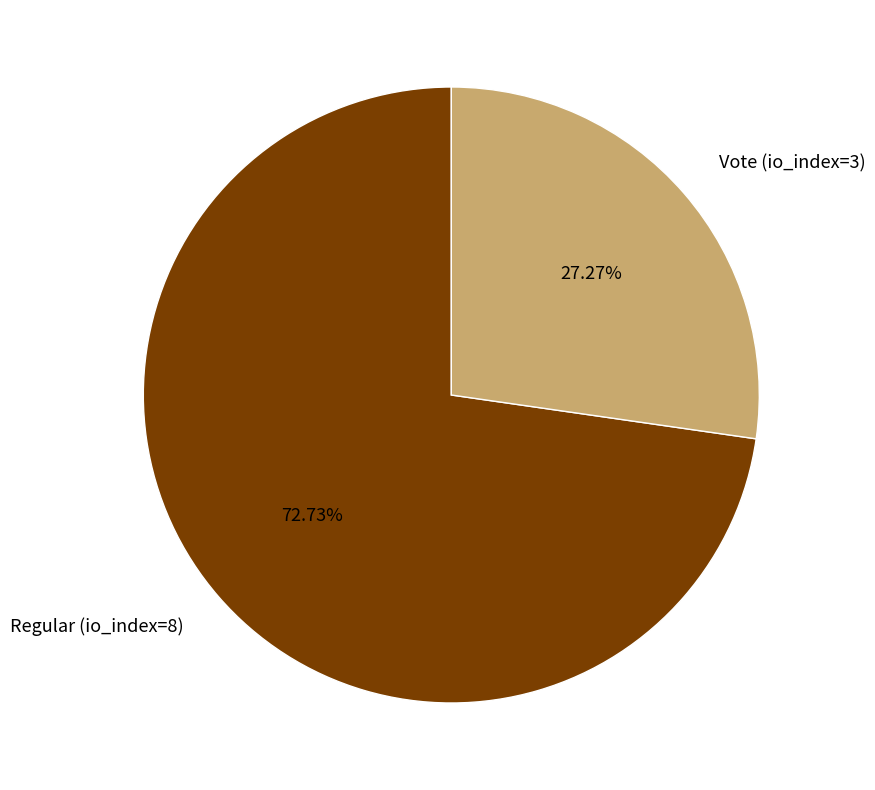

Which has a higher value, Vote (io_index=3) or Regular (io_index=8)?

Regular (io_index=8)